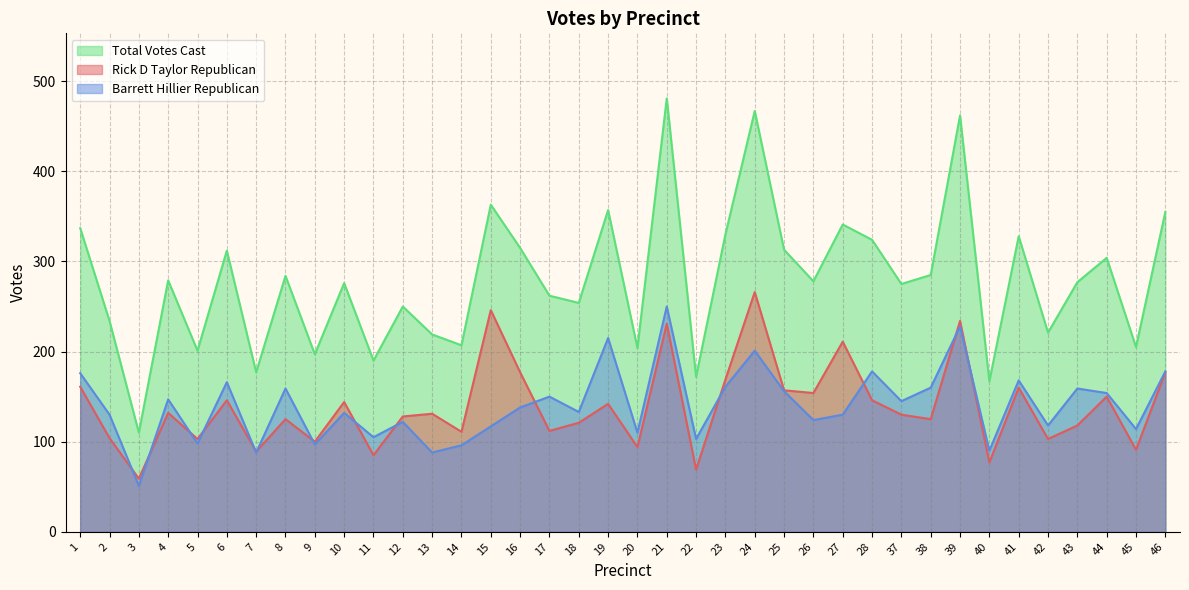

At which label is Barrett Hillier Republican closest to 150?

17